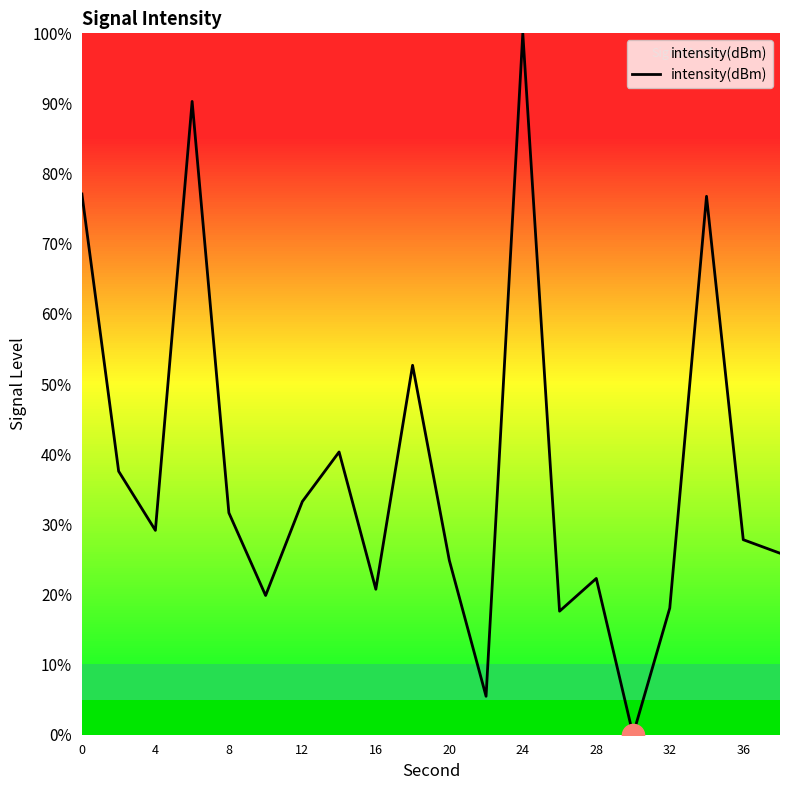

What is the greatest value displayed?

100.0